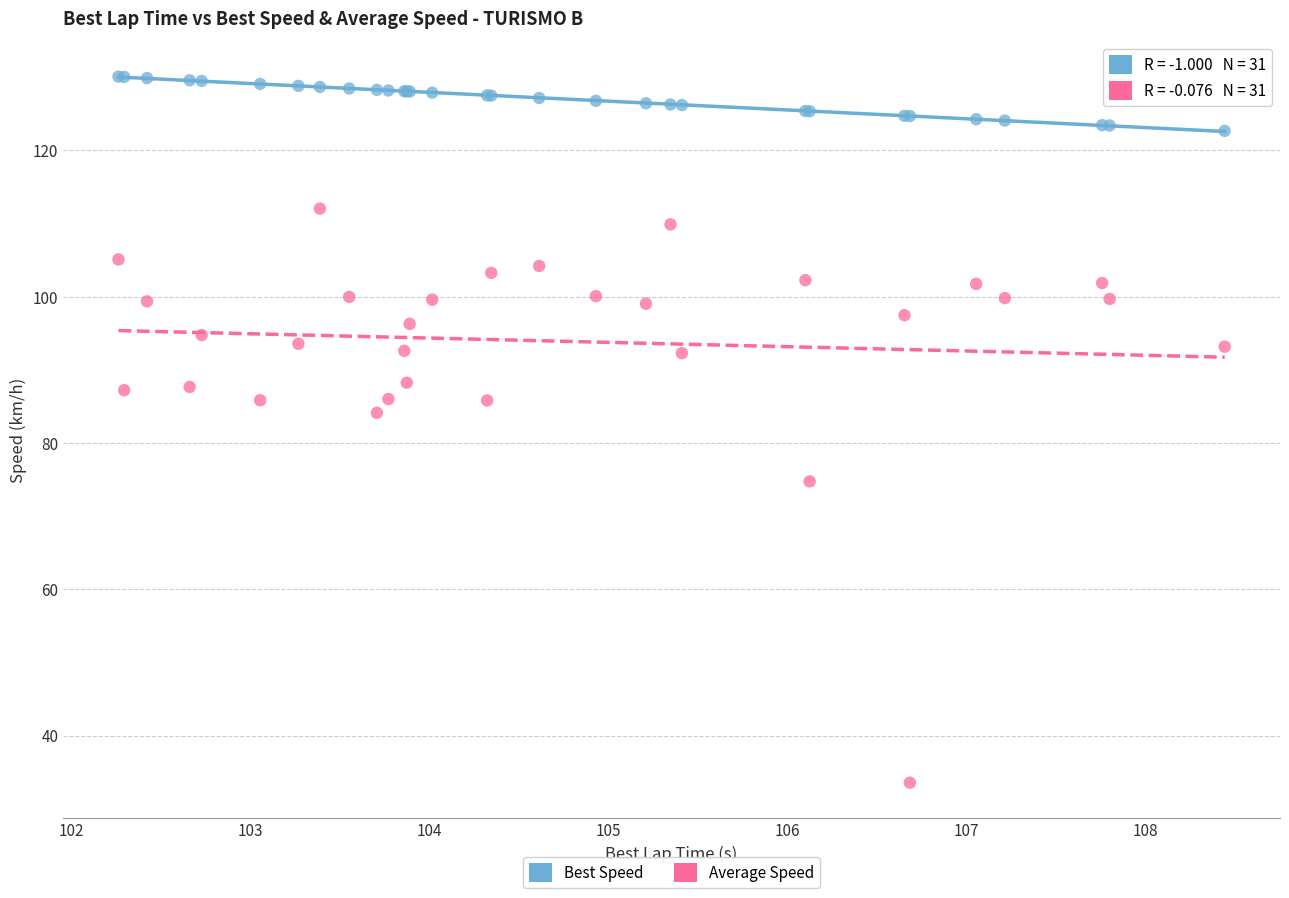

Across all series, what Y value is closest to 81?

84.1